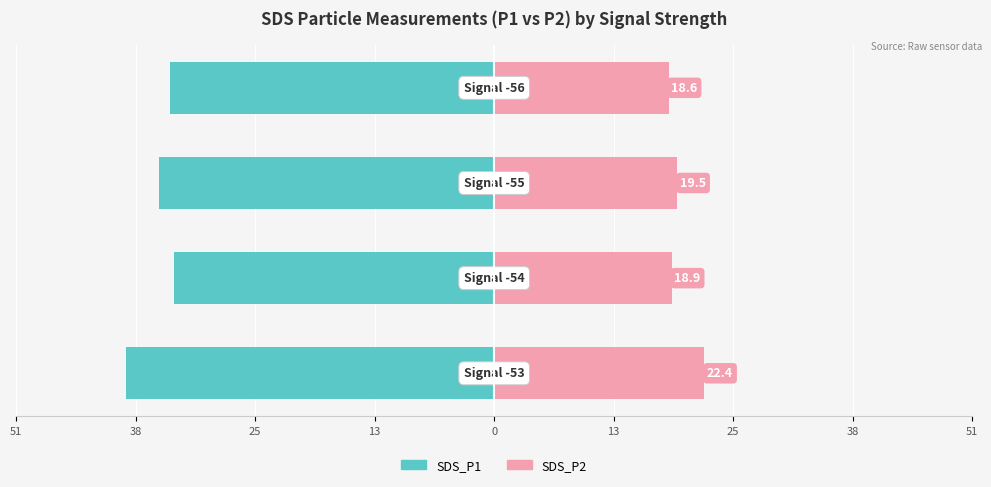

What is the value of the SDS_P2 bar at the 4th from the left?

18.6